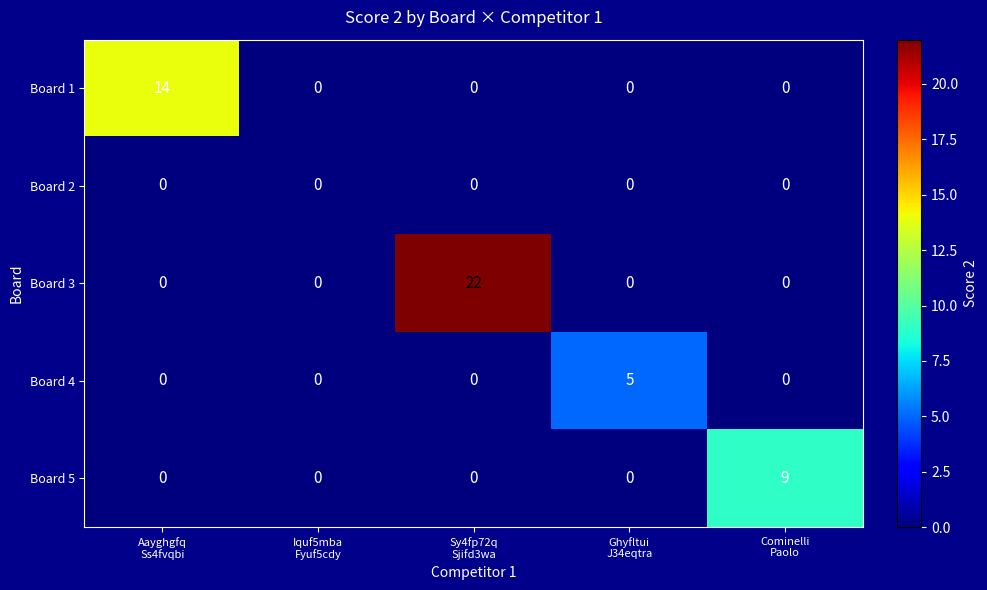

Rank the series by their maximum value, from highest to lowest.

Board 3, Board 1, Board 5, Board 4, Board 2